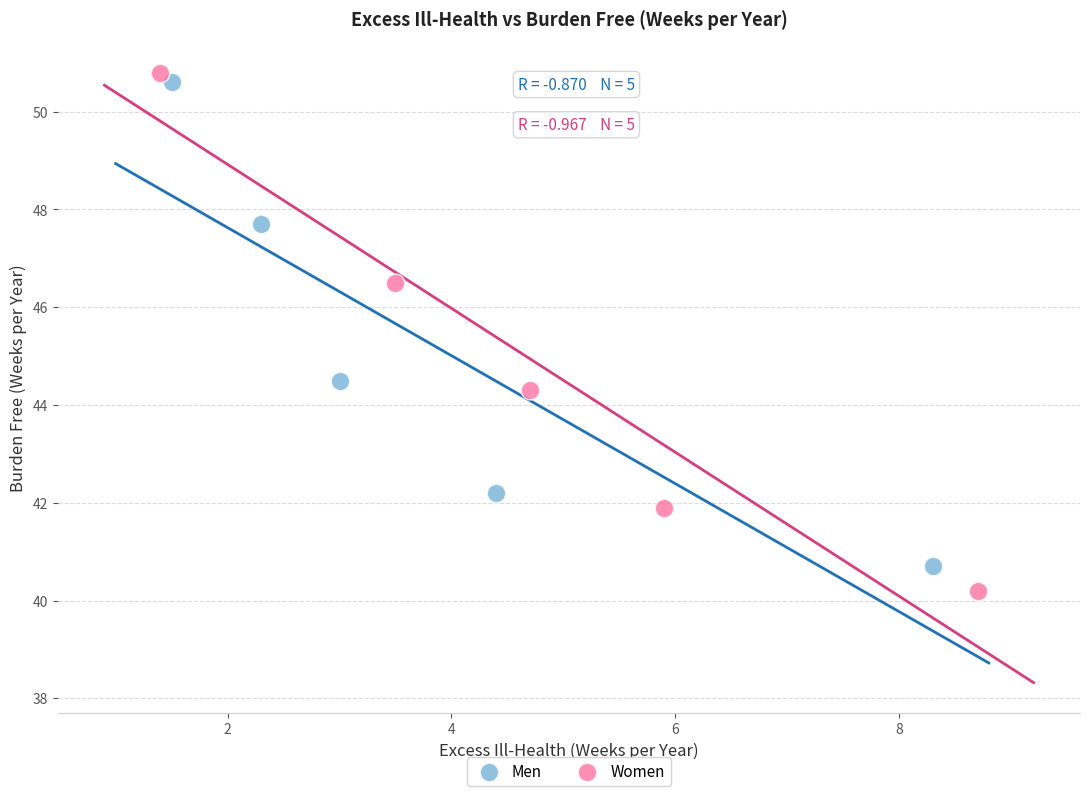

Which series has the largest Y range (max minus min)?

Women